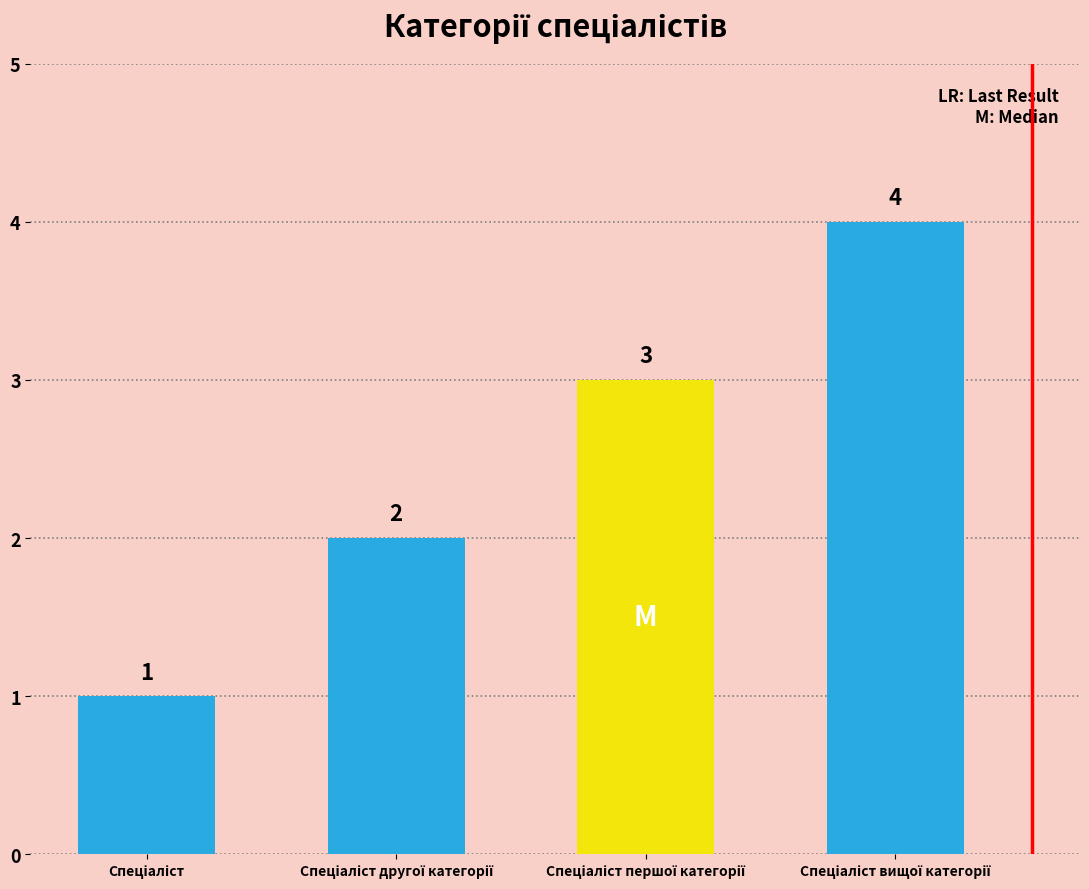

What is the value of the 4th bar from the left?

4